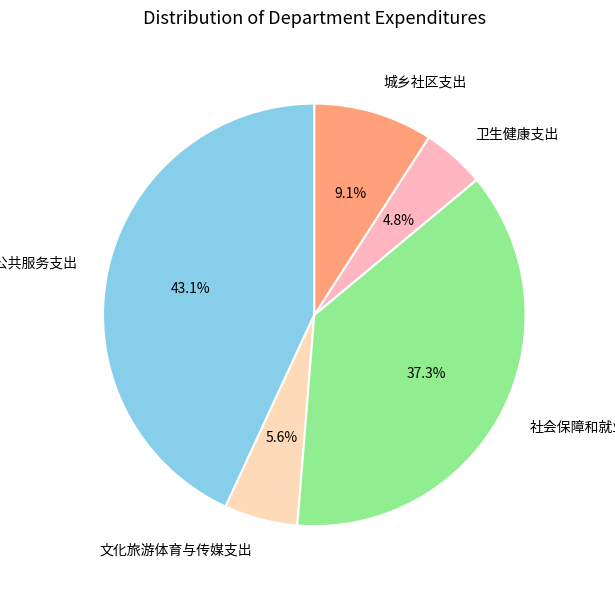

Does 卫生健康支出 account for over 50% of the chart?

No